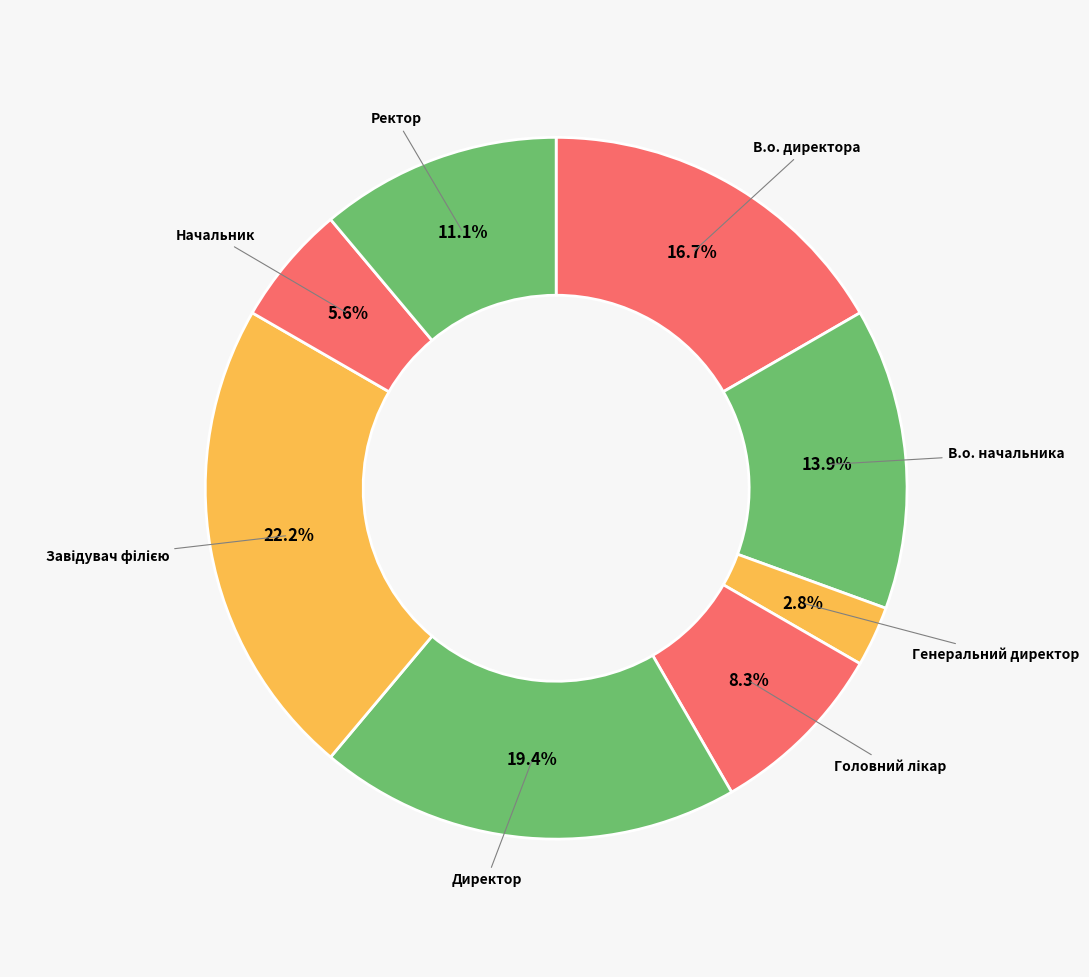

Rank the categories by value from highest to lowest.

Завідувач філією, Директор, В.о. директора, В.о. начальника, Ректор, Головний лікар, Начальник, Генеральний директор